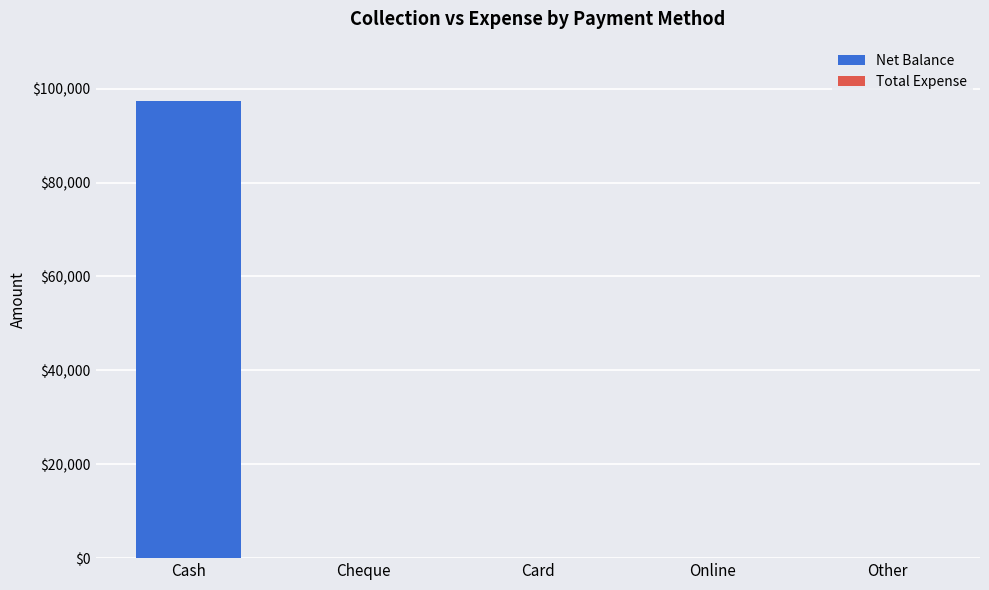

What is the maximum value shown in the chart?

97394